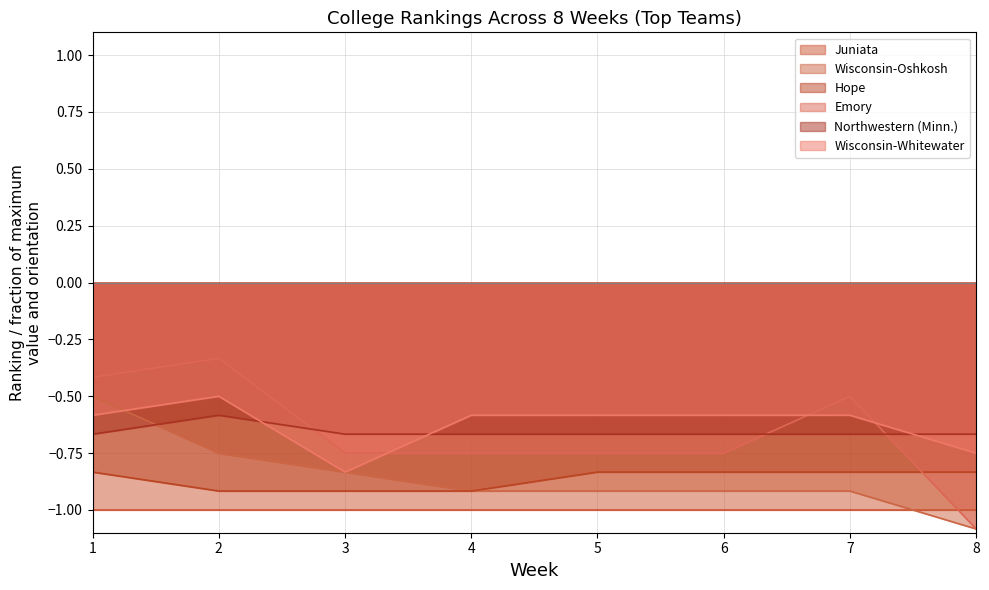

The Hope series shows -1.3 at 3. True or false?

False